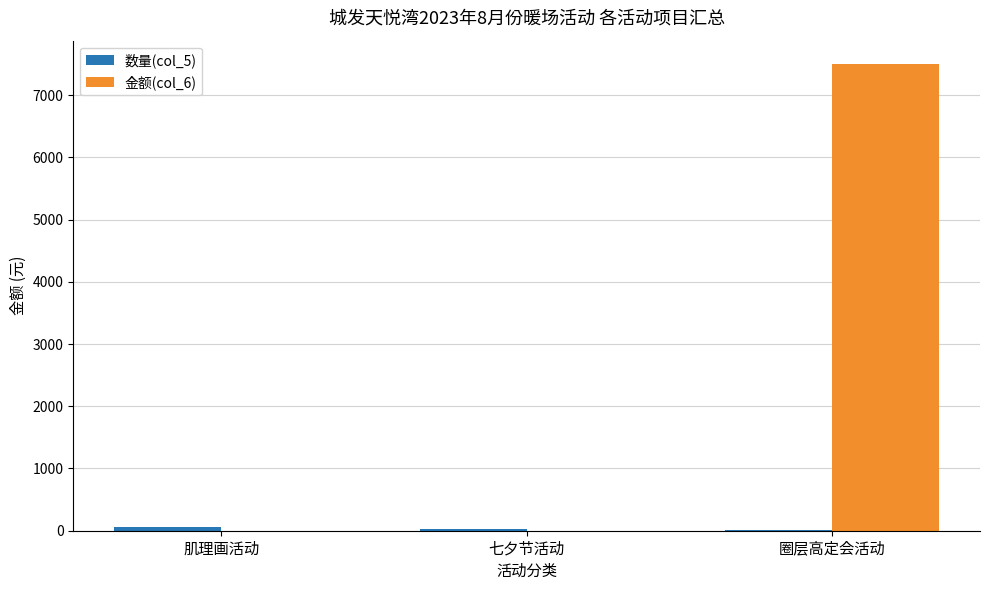

What is the total value across all series at 肌理画活动?

60